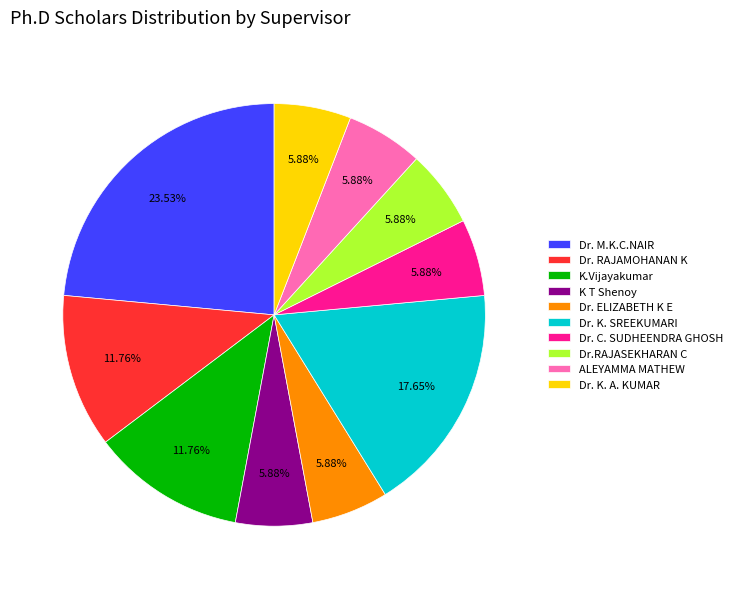

Is there a majority slice in this chart?

No